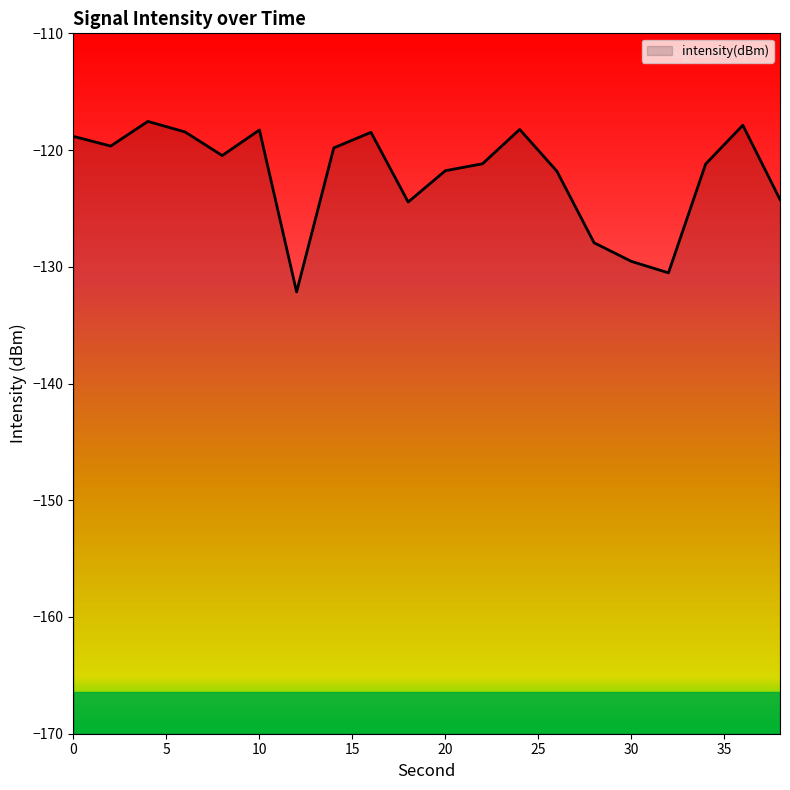

Which category has the lowest value across all series?

12